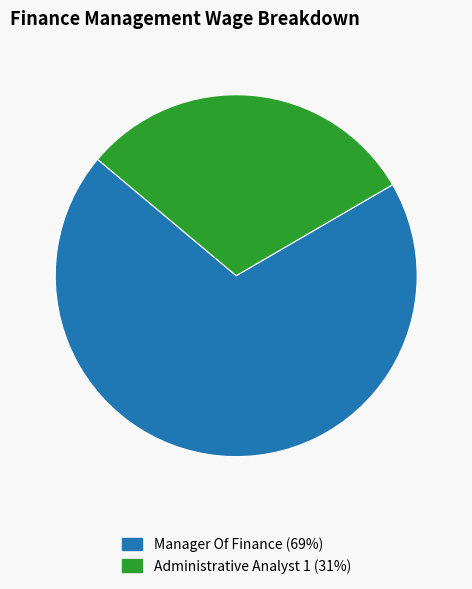

Rank the categories by value from highest to lowest.

Manager Of Finance, Administrative Analyst 1